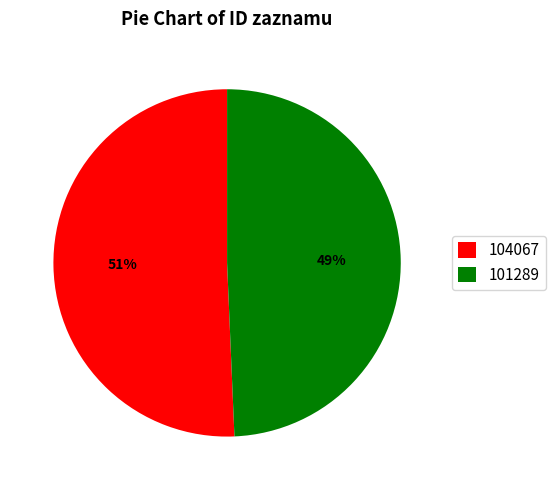

Which has a higher value, 101289 or 104067?

104067